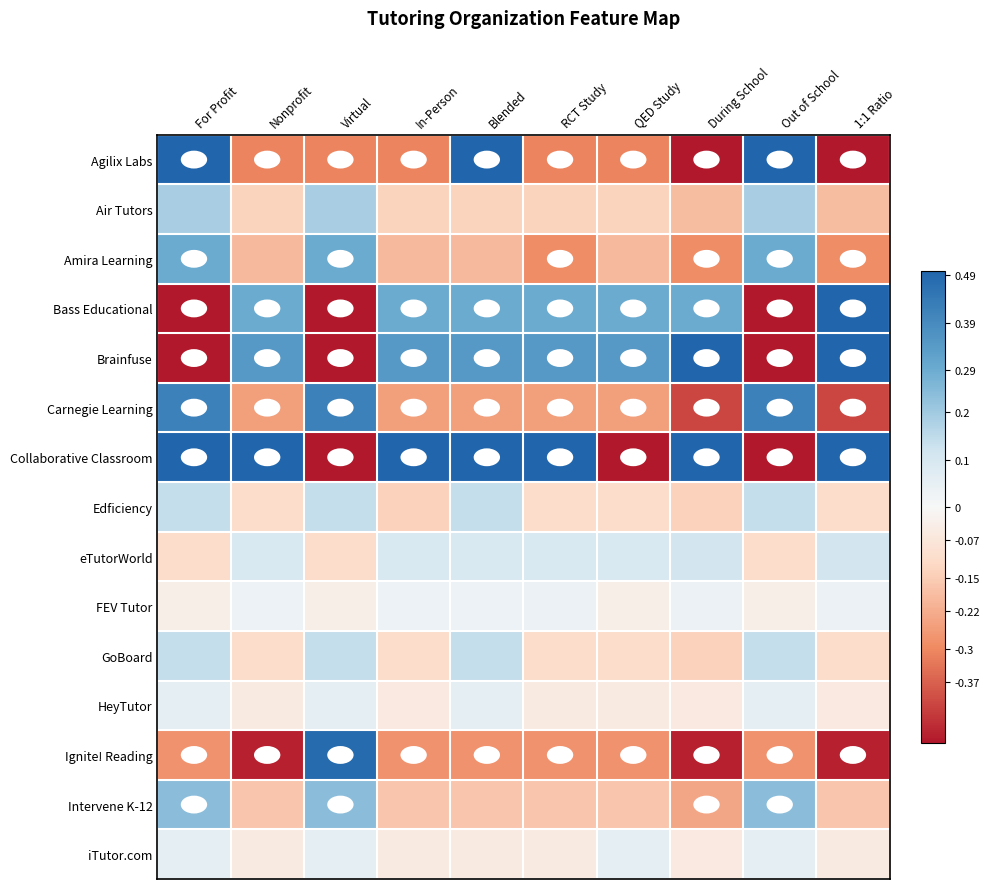

At RCT Study, list the series in order from smallest to largest.

Agilix Labs, Amira Learning, Ignite! Reading, Carnegie Learning, Intervene K-12, Air Tutors, Edficiency, GoBoard, HeyTutor, iTutor.com, FEV Tutor, eTutorWorld, Bass Educational, Brainfuse, Collaborative Classroom